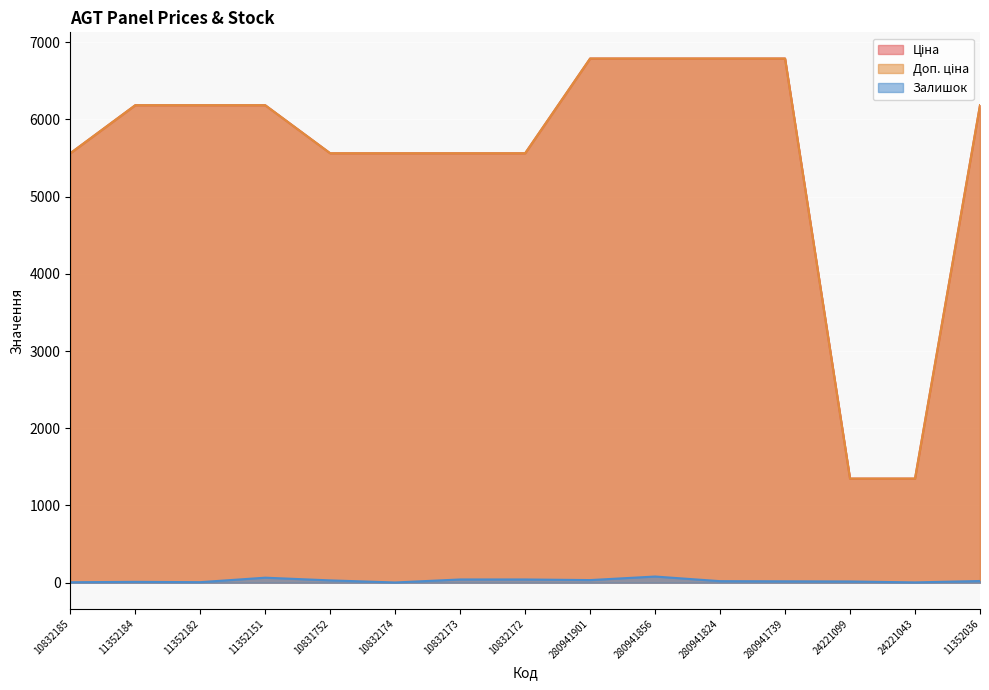

What is the average value of the Ціна series?

5491.8